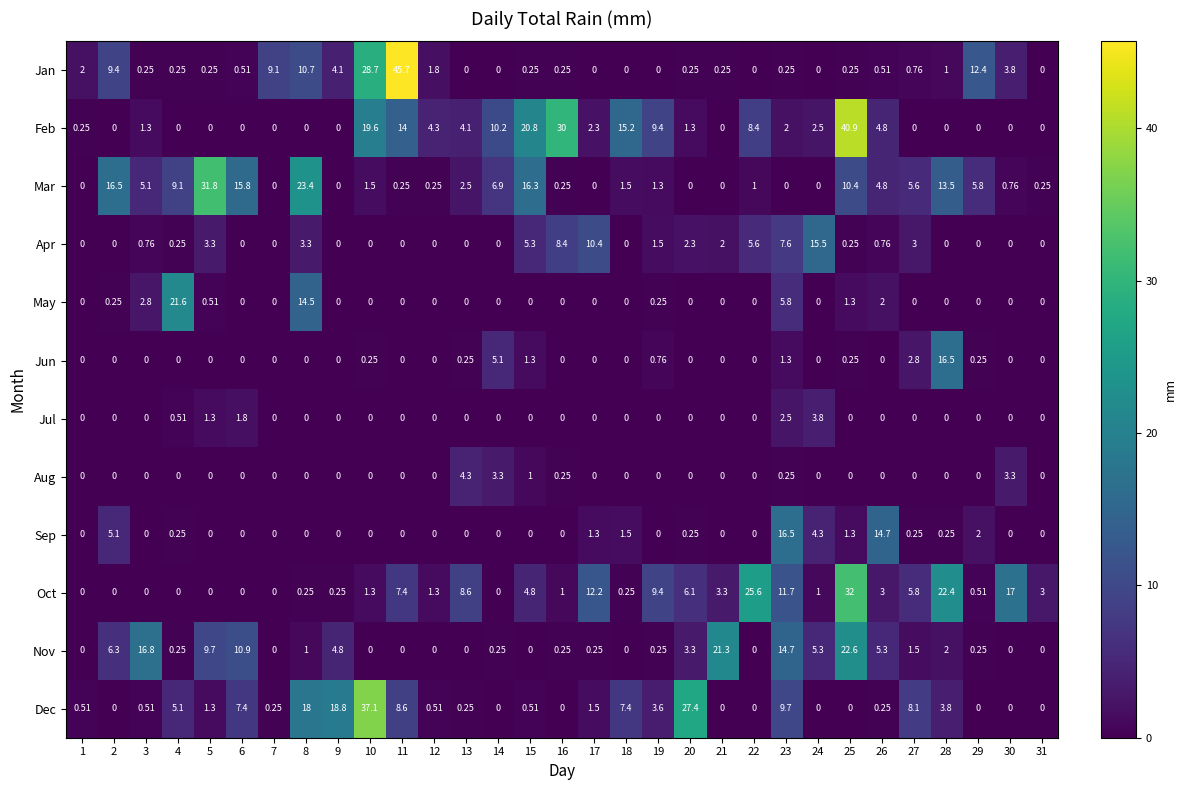

Is the value of Apr at 19 greater than the value of Feb at 3?

Yes